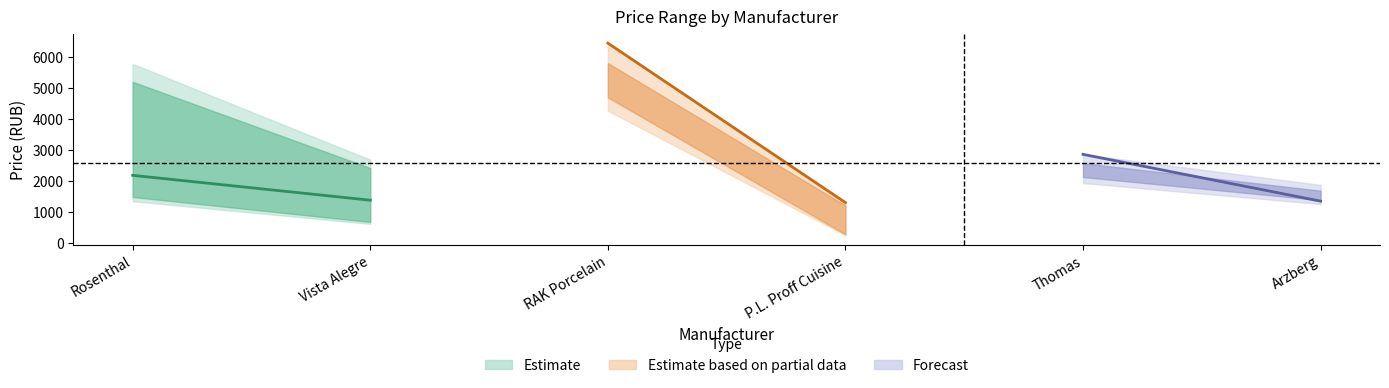

What is the label of the 2nd point from the left?

Vista Alegre